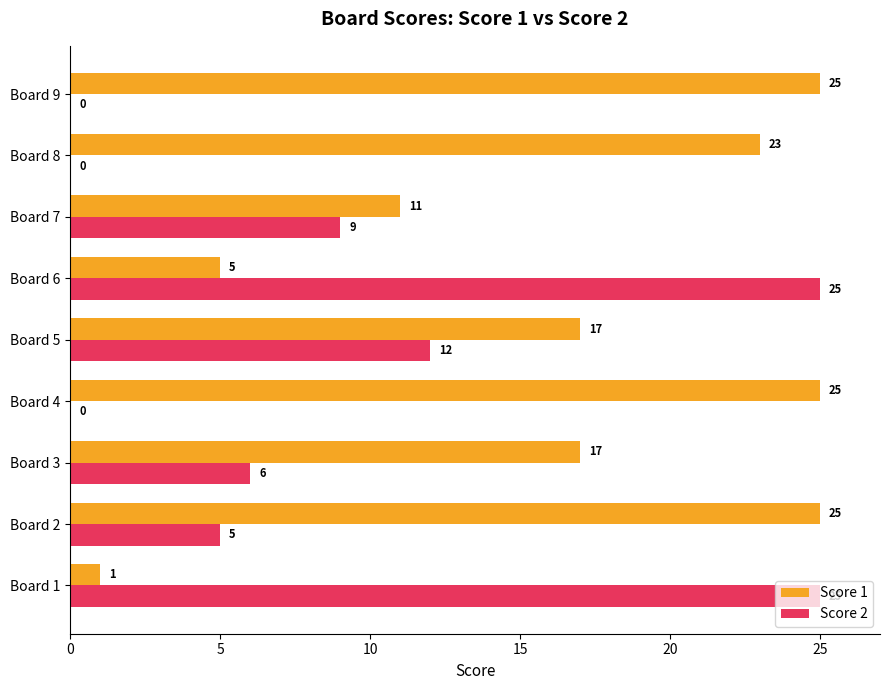

Which series changed the most between Board 5 and Board 8?

Score 2